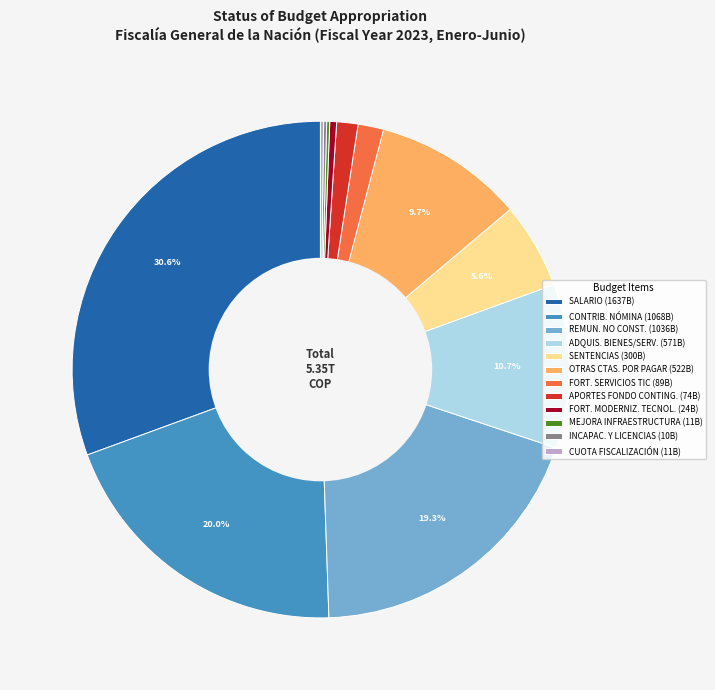

Do CONTRIB. NÓMINA (1068B) and ADQUIS. BIENES/SERV. (571B) together represent more than half of the pie?

No